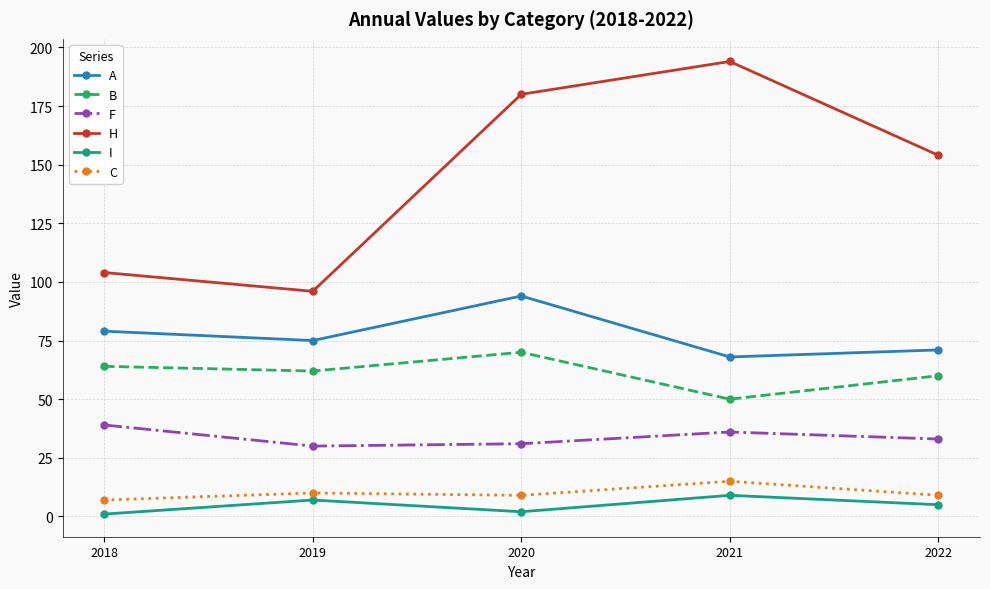

Rank the series at 2020 from lowest to highest value.

I, C, F, B, A, H